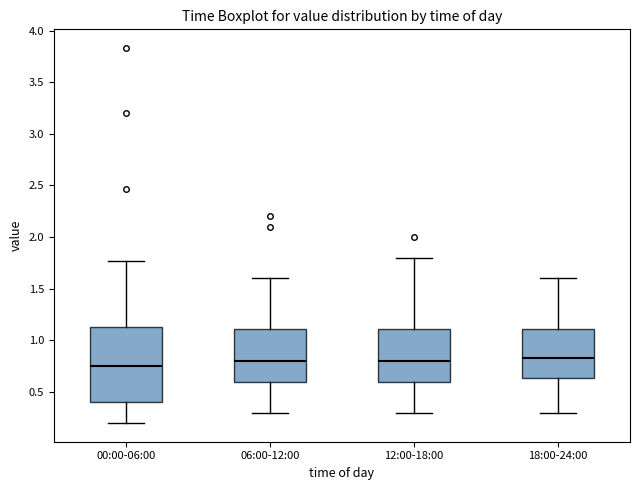

Reading left to right, transcribe this box plot: for each box, give where its median line is, the range the box spans, and where its two whiskers end, as read against the y-axis. The values are not printed on the chart, so give them approximately, as read against the axis.

00:00-06:00: median 0.75, box 0.40 to 1.15, whiskers 0.20 to 1.75
06:00-12:00: median 0.80, box 0.60 to 1.10, whiskers 0.30 to 1.60
12:00-18:00: median 0.80, box 0.60 to 1.10, whiskers 0.30 to 1.80
18:00-24:00: median 0.85, box 0.65 to 1.10, whiskers 0.30 to 1.60